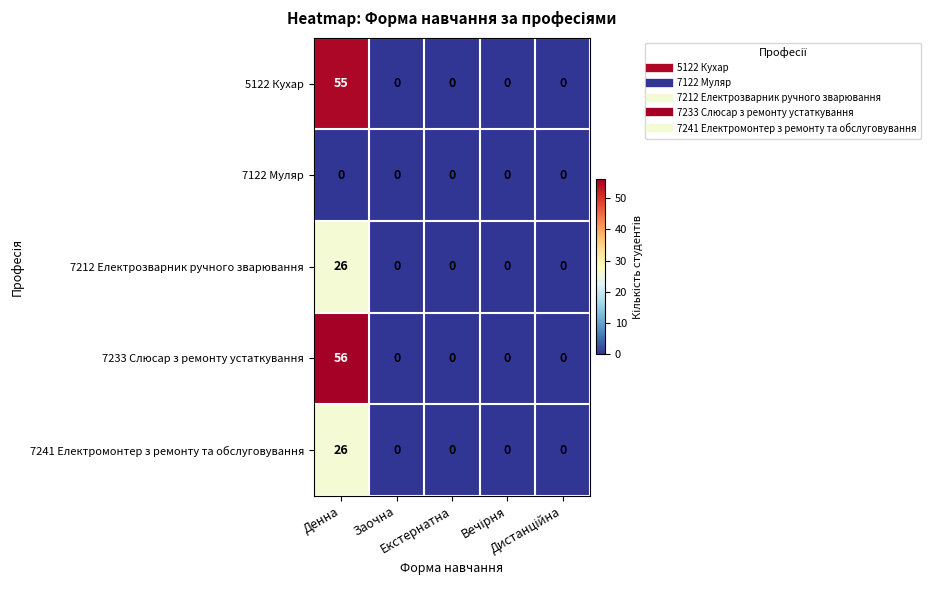

At how many categories does at least one series exceed 12?

1